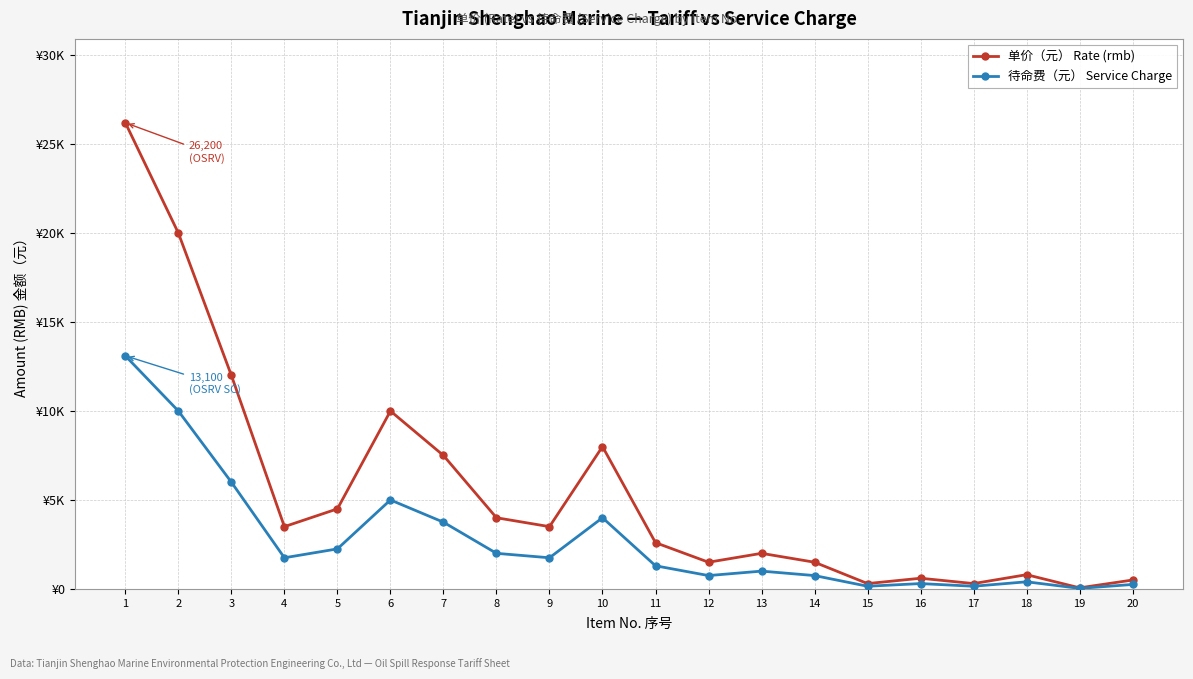

Is it true that 待命费（元） Service Charge equals 157 at 20?

False